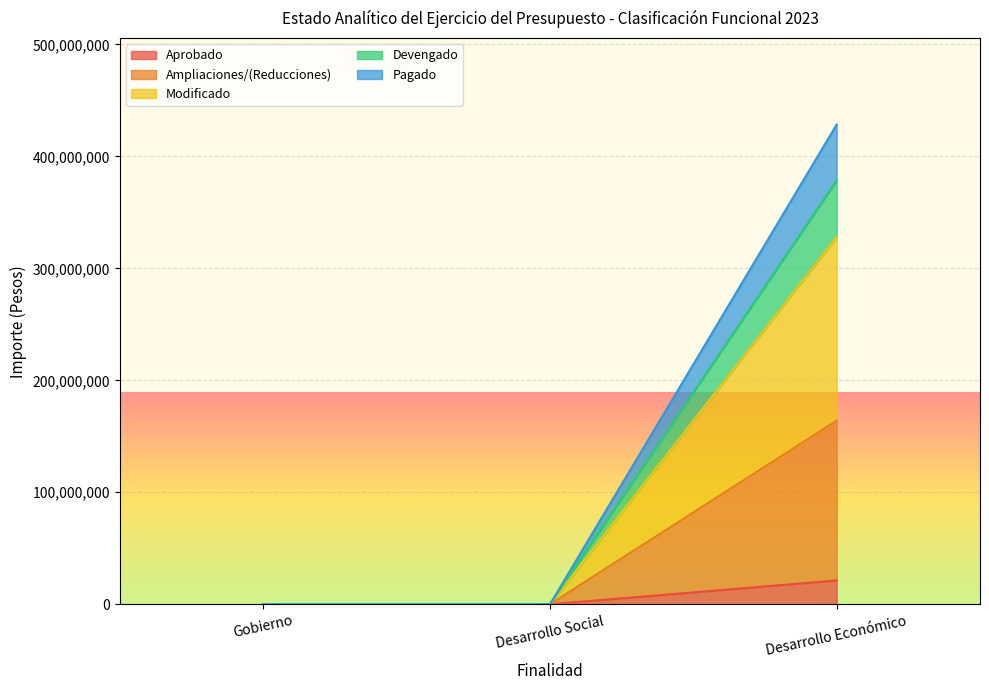

How many categories are shown in the chart?

3